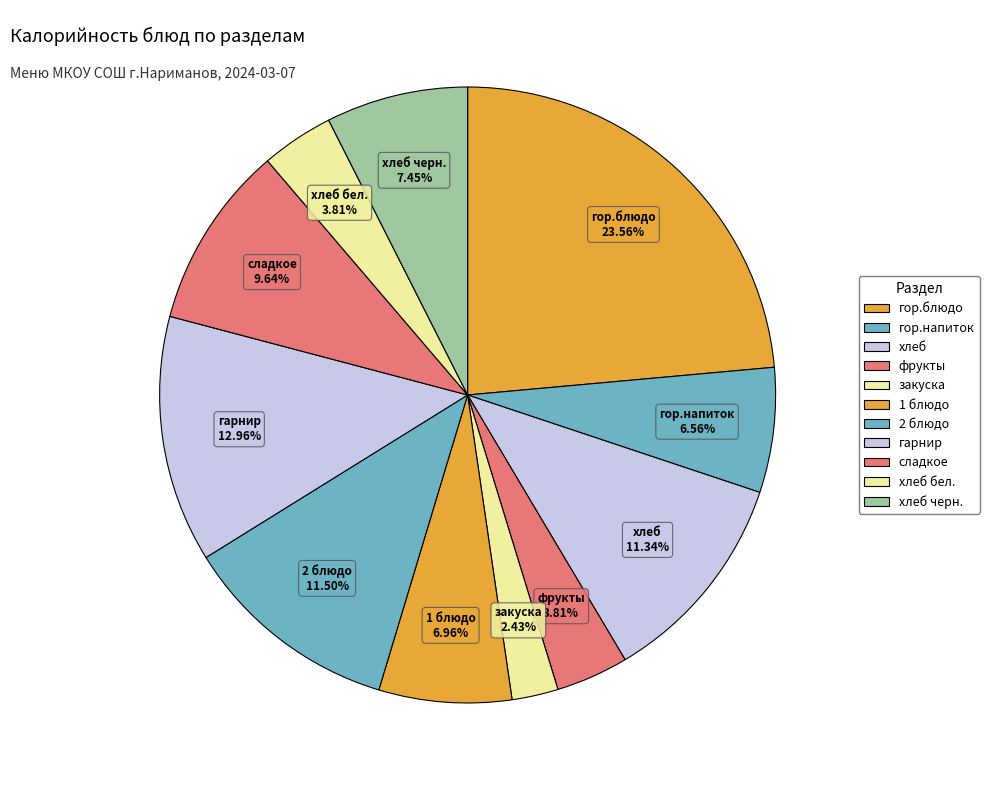

Count the number of slices in the pie.

11